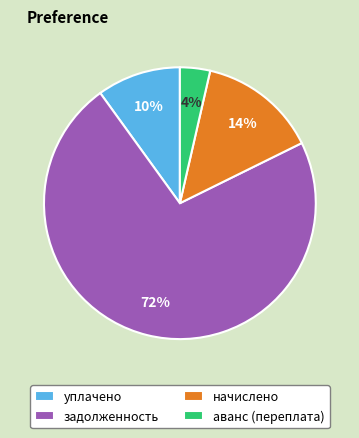

Combined, do аванс (переплата) and уплачено account for over 50%?

No